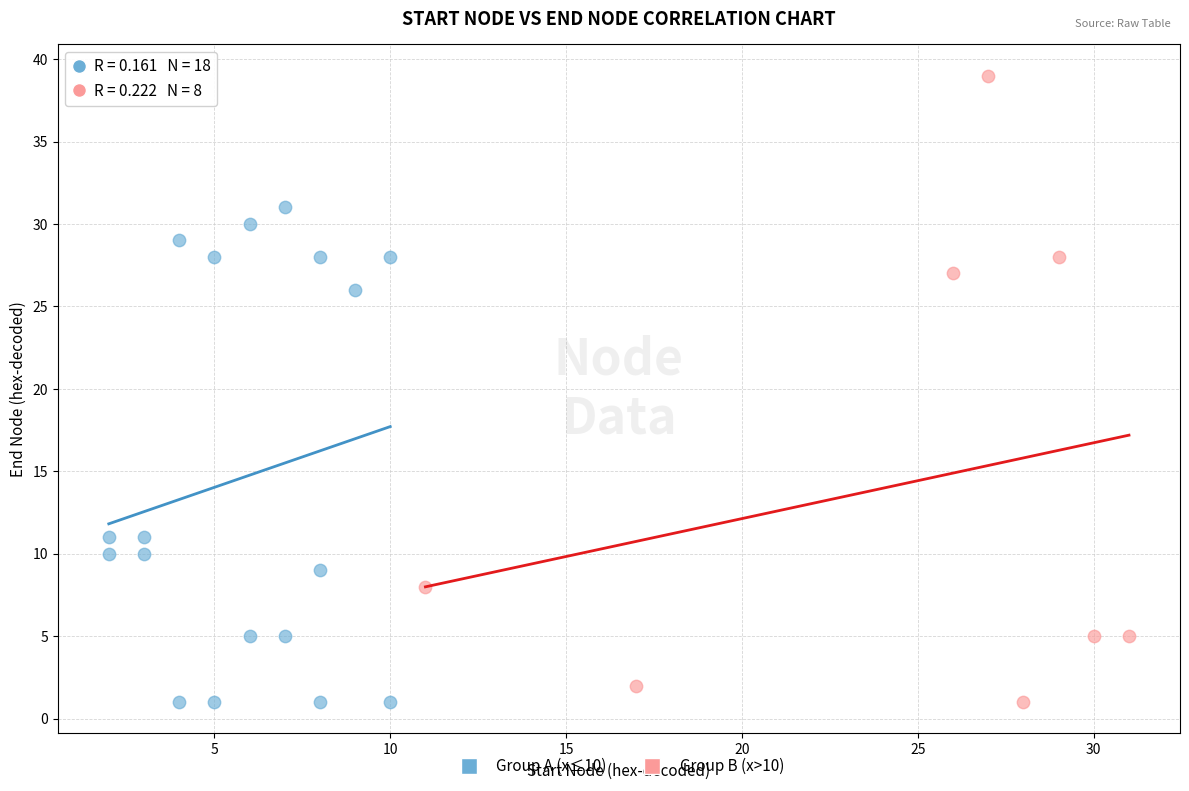

Which series has the widest spread of Y values?

Group B (x>10)